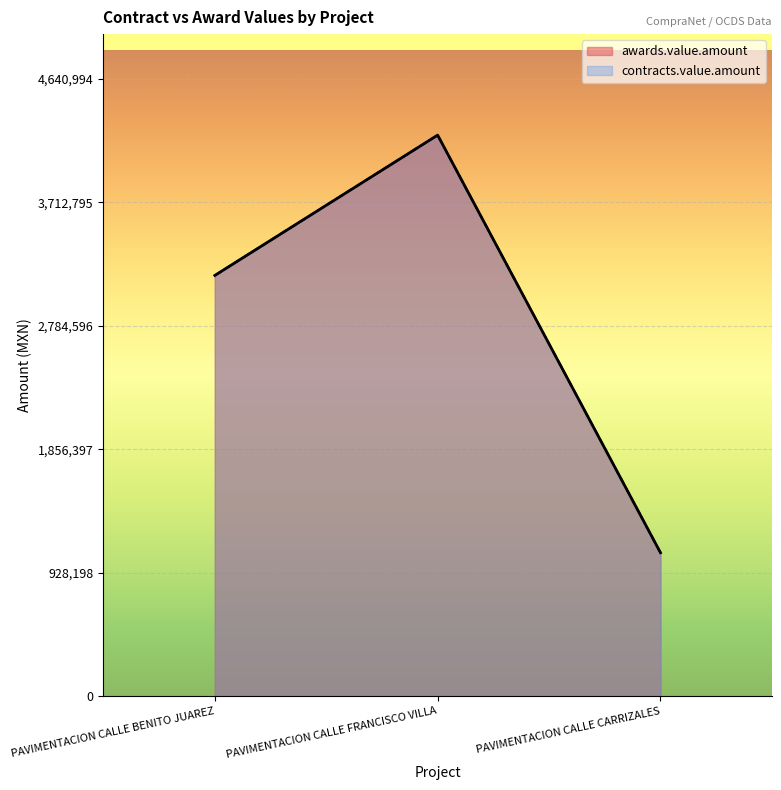

What is the label of the 3rd point from the left?

PAVIMENTACION CALLE CARRIZALES